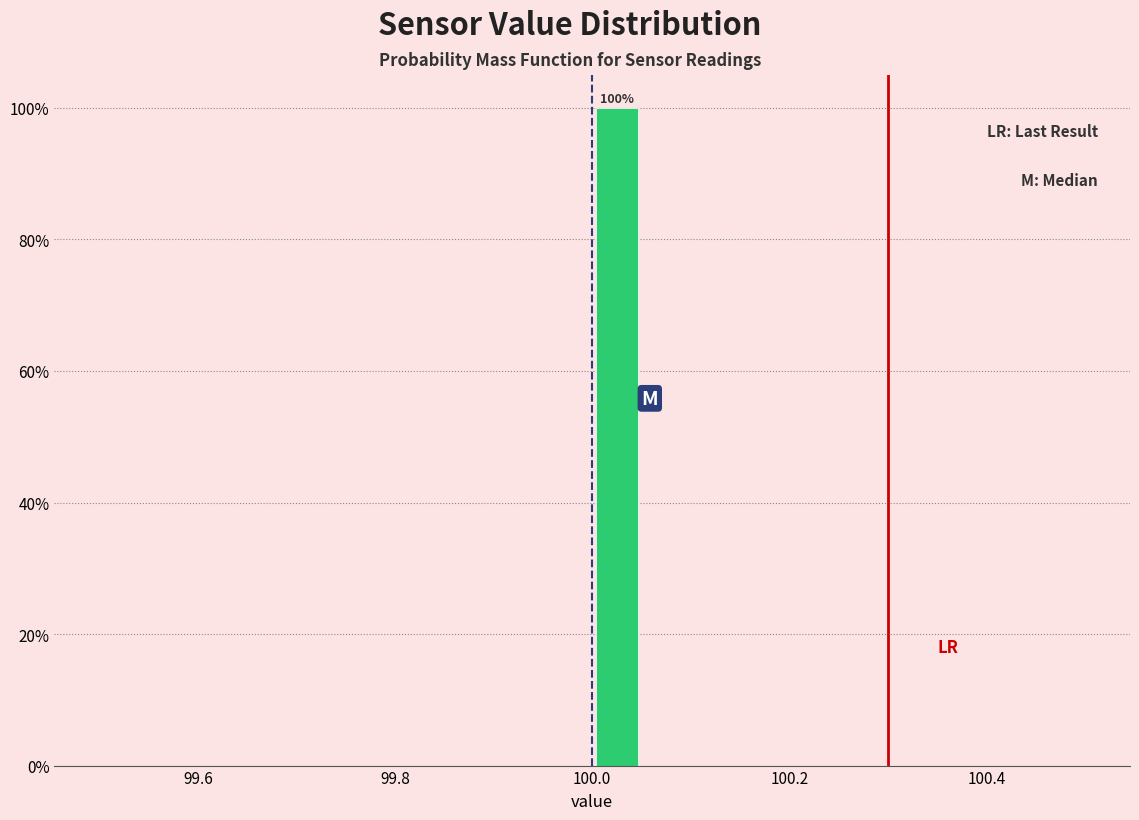

Around what value on the x-axis is the tallest bar? Give the approximate position of its centre, as read against the axis.

100.02